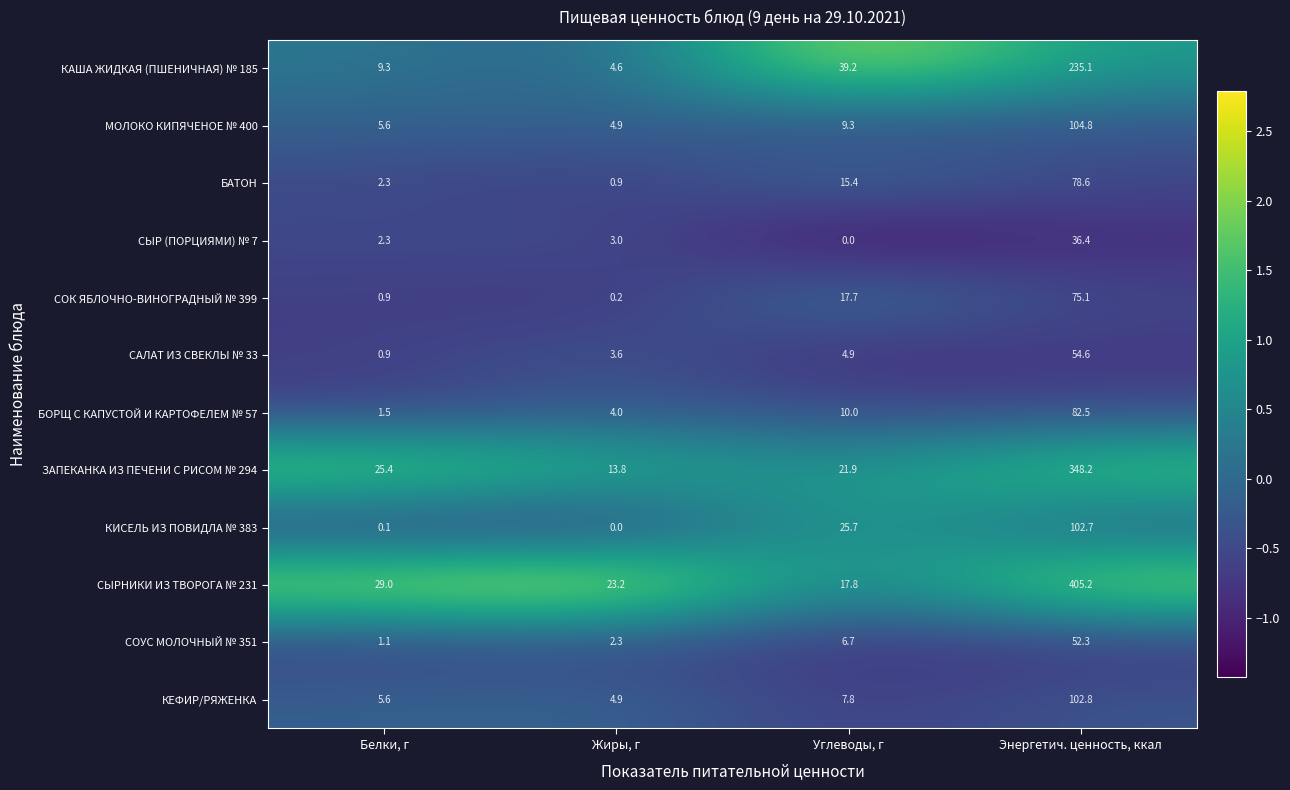

What is the difference between the maximum and second lowest values in the СЫР (ПОРЦИЯМИ) № 7 series?

34.1